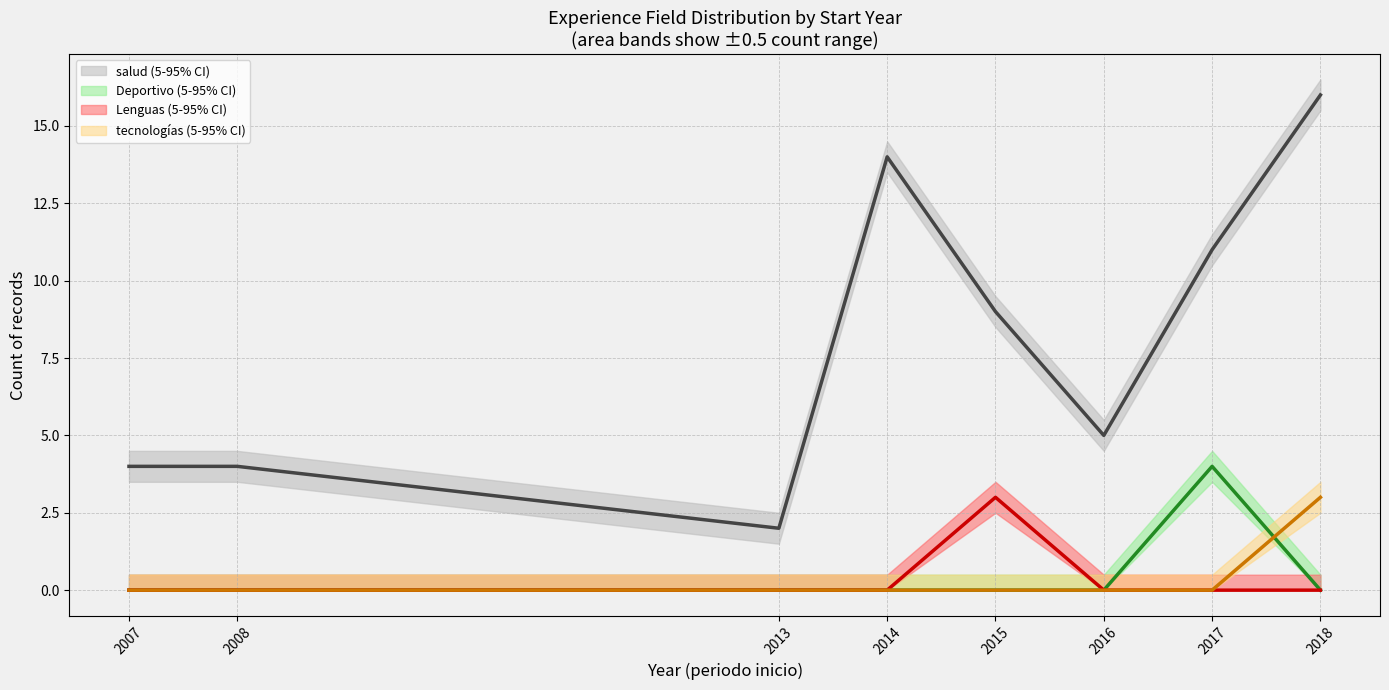

Reading left to right, transcribe all the data shown in this chart.

salud mean: 2007=4	2008=4	2013=2	2014=14	2015=9	2016=5	2017=11	2018=16
Deportivo mean: 2007=0	2008=0	2013=0	2014=0	2015=0	2016=0	2017=4	2018=0
Lenguas mean: 2007=0	2008=0	2013=0	2014=0	2015=3	2016=0	2017=0	2018=0
tecnologías mean: 2007=0	2008=0	2013=0	2014=0	2015=0	2016=0	2017=0	2018=3